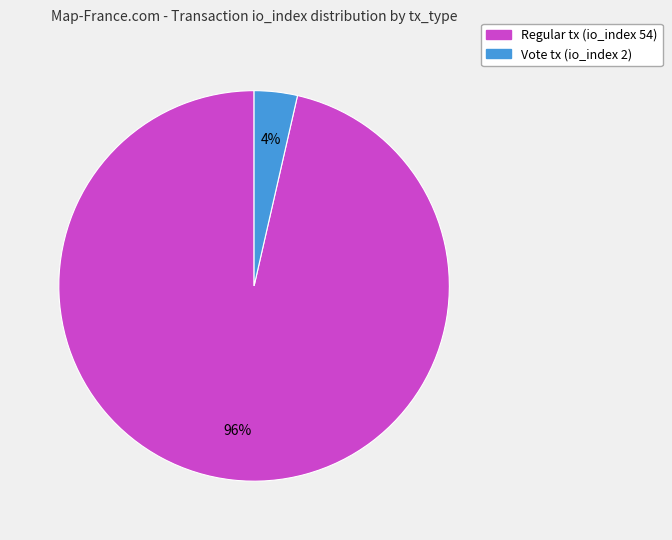

To the nearest percent, what is the average slice percentage?

50%